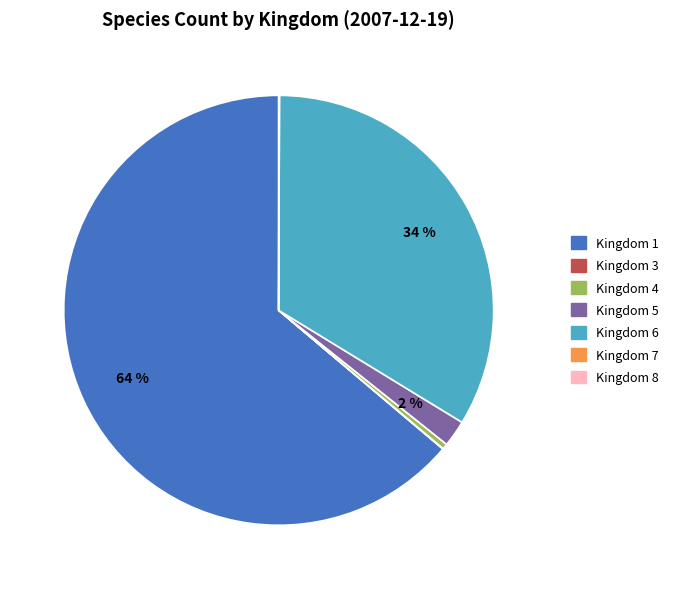

Does any single category account for the majority?

Yes